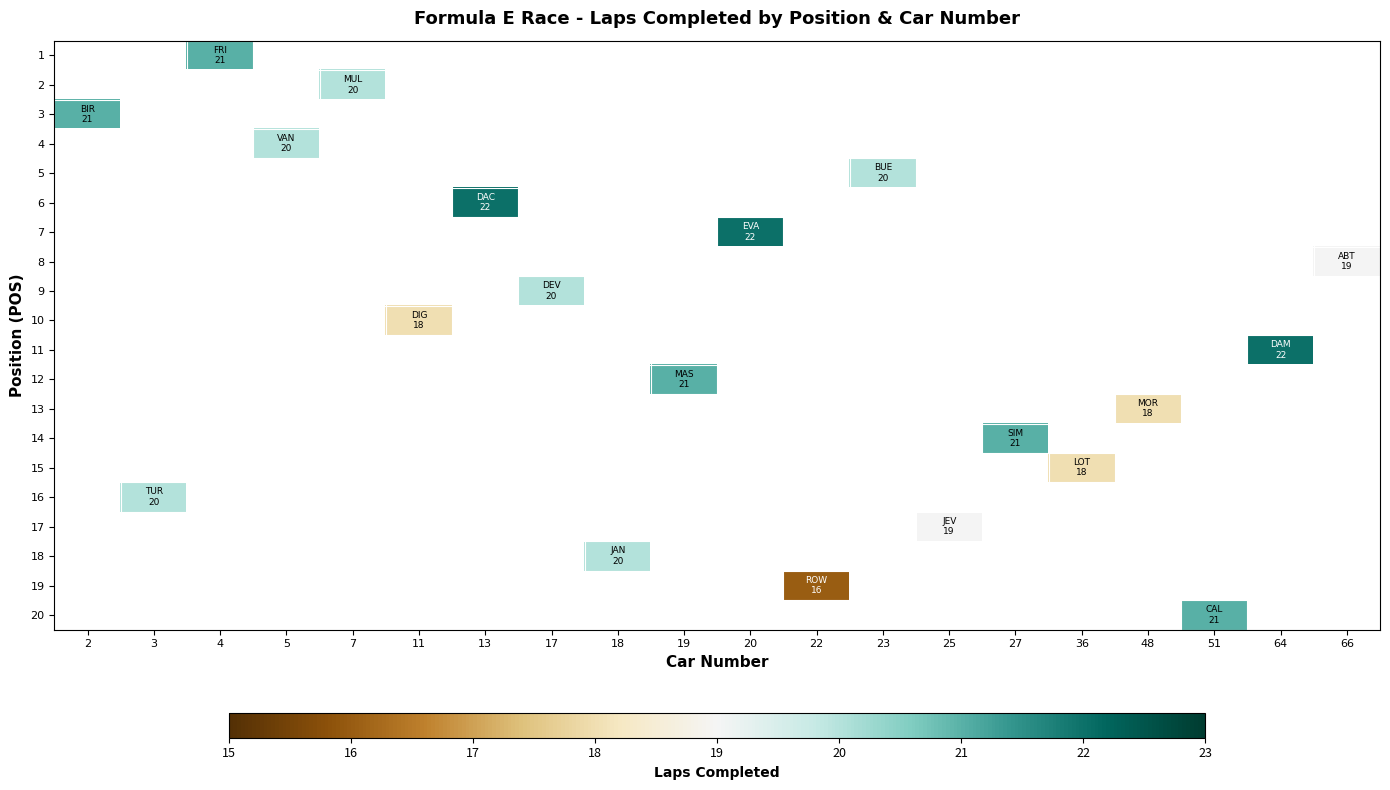

At which label does 4 reach its minimum?

2